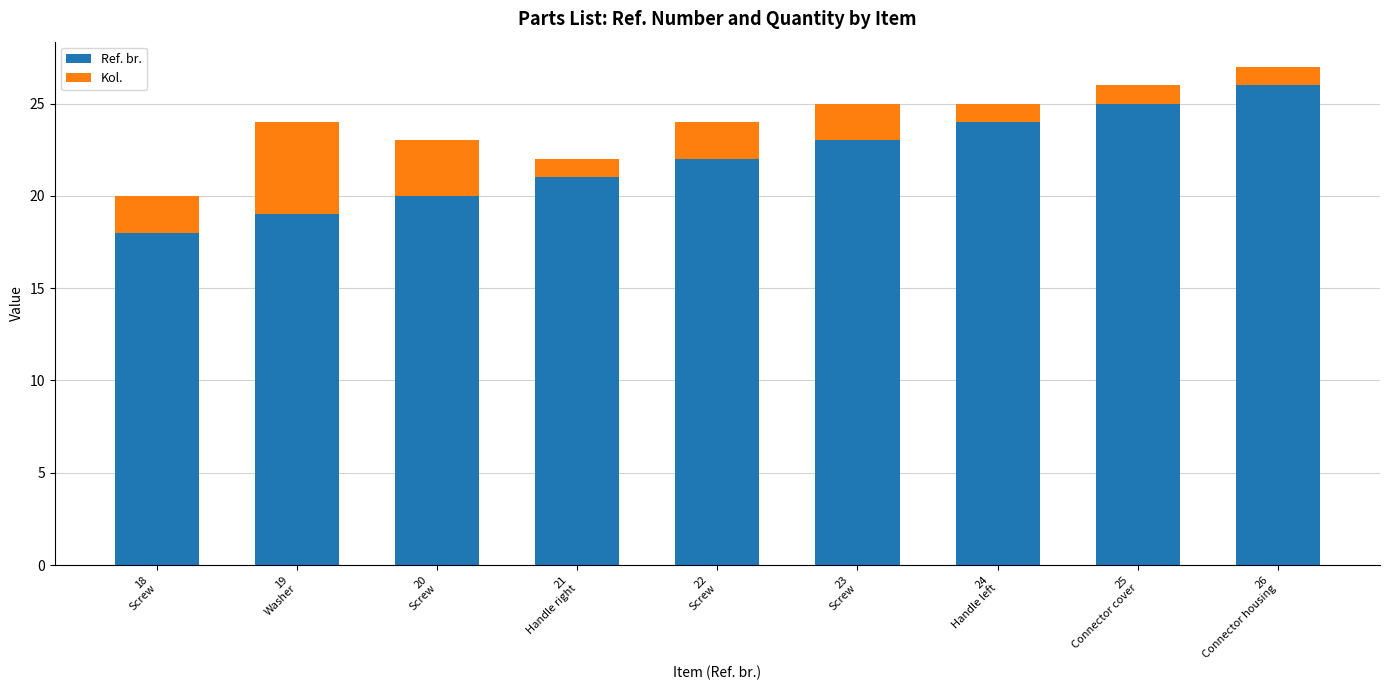

At which label does Ref. br. reach its peak?

26
Connector housing